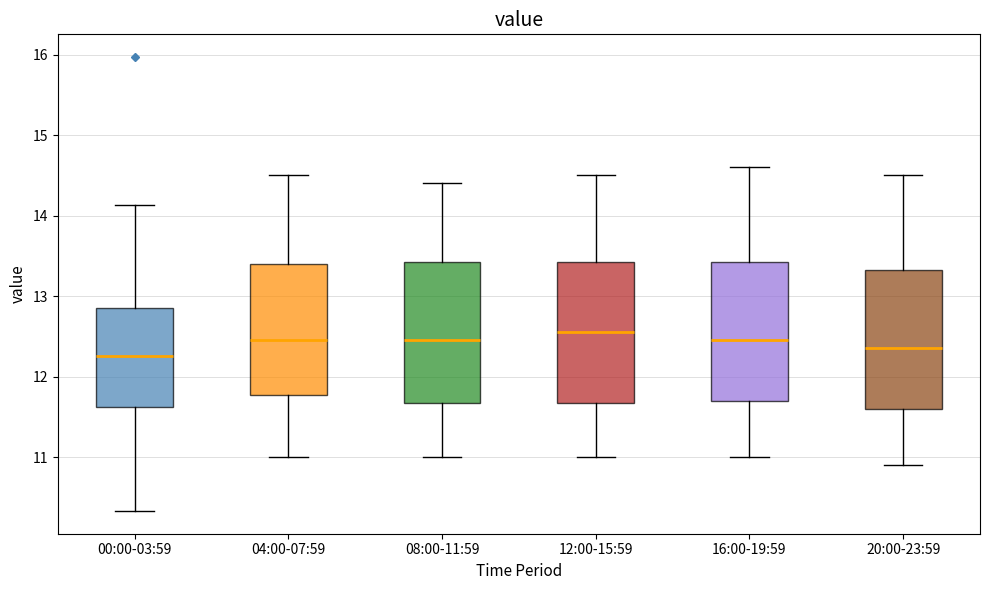

Where is the upper edge of the box for 04:00-07:59 on the y-axis? The values are not printed on the chart, so give them approximately, as read against the axis.

13.4